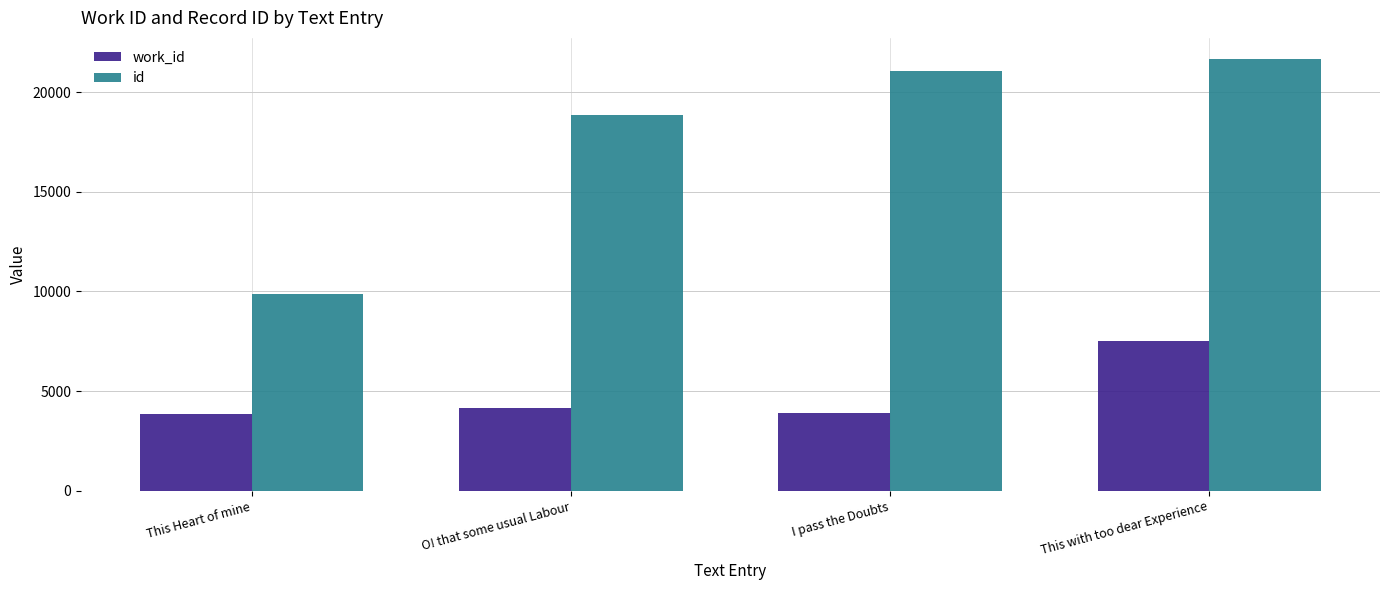

Which series has the largest range (max minus min)?

id